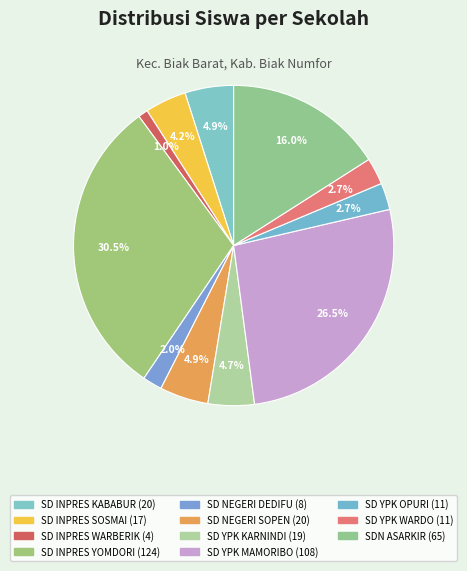

Which has a higher value, SD YPK WARDO or SD YPK MAMORIBO?

SD YPK MAMORIBO